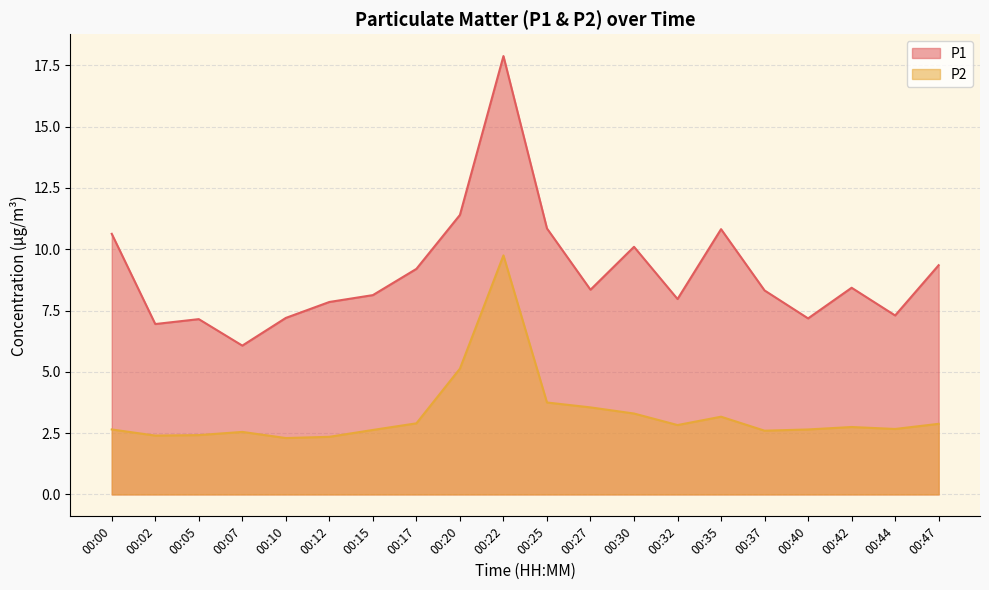

Which category has the lowest value in the P2 series?

00:10